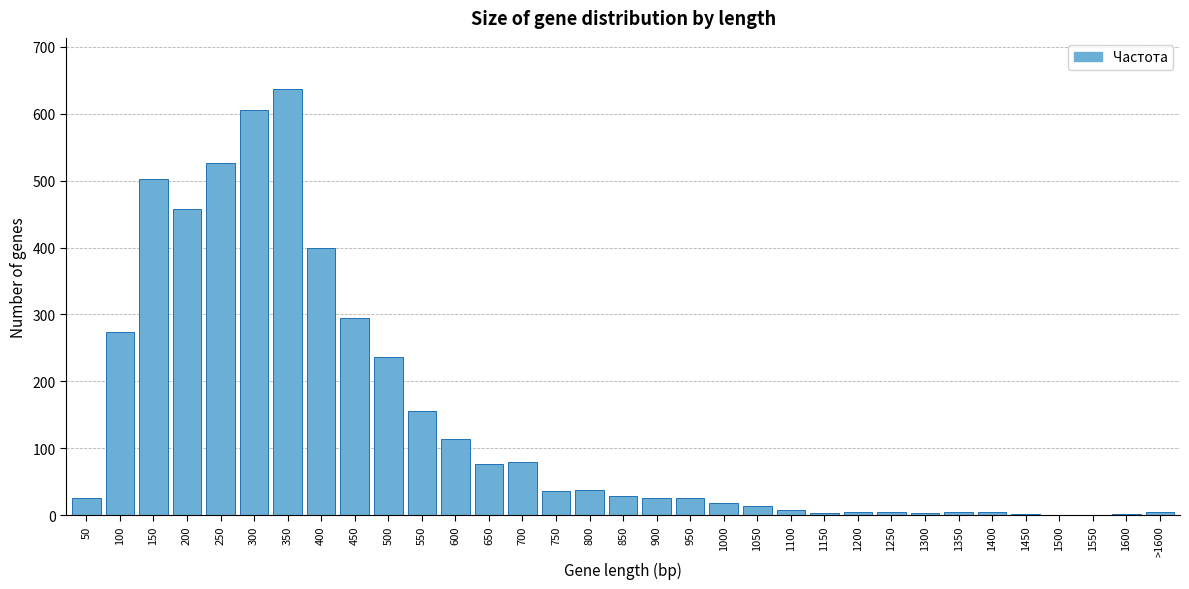

Between 100 and 1550, which is larger?

100